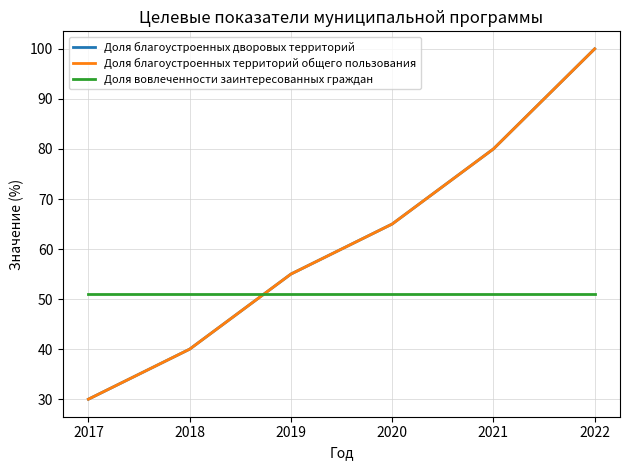

Rank the categories by Доля вовлеченности заинтересованных граждан value from highest to lowest.

2017, 2018, 2019, 2020, 2021, 2022